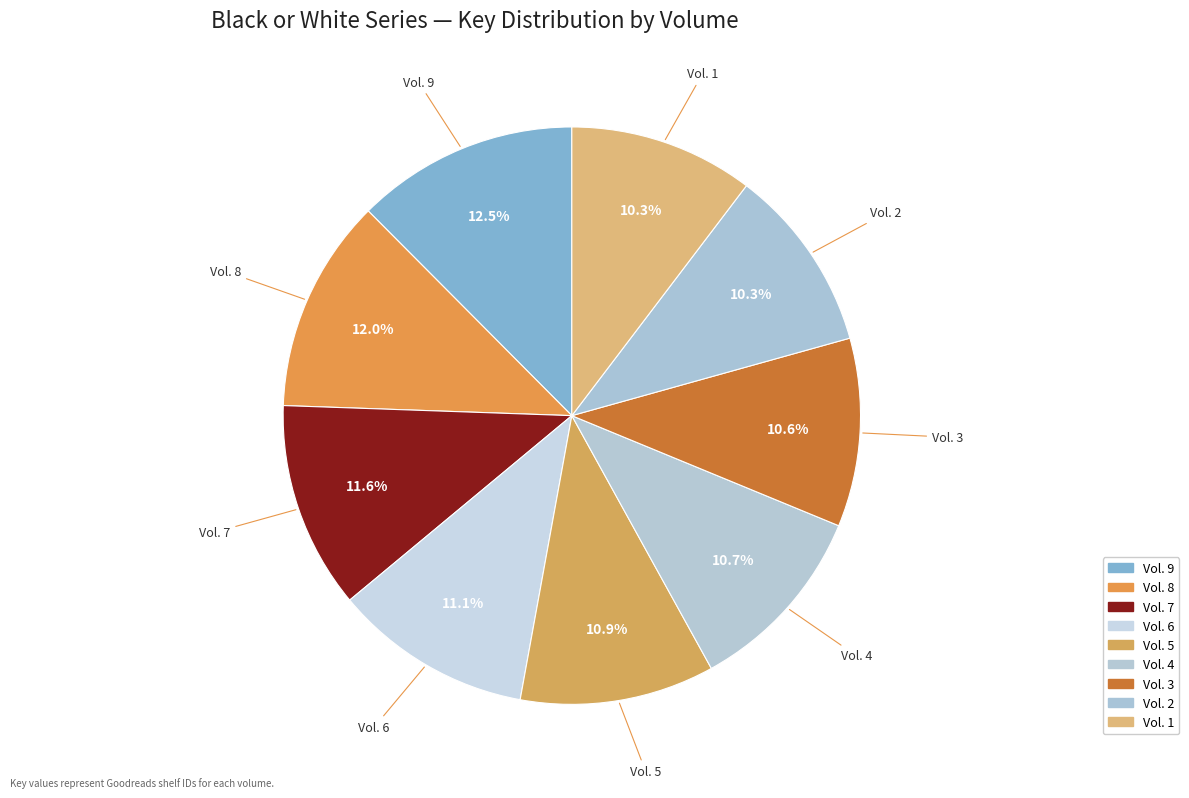

Does any single category account for the majority?

No